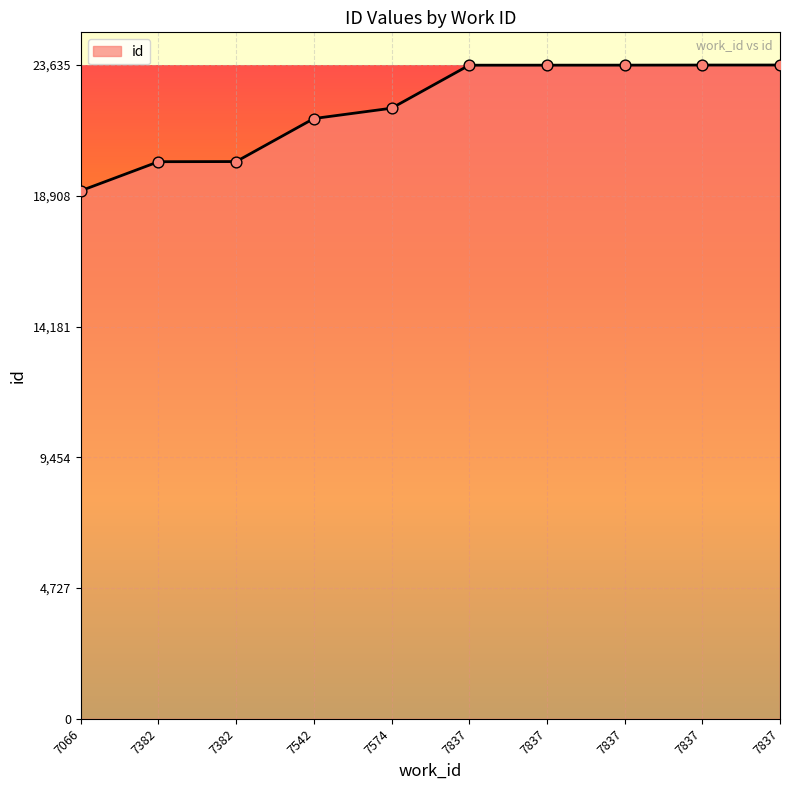

Is this an area chart (filled region under the line)?

Yes